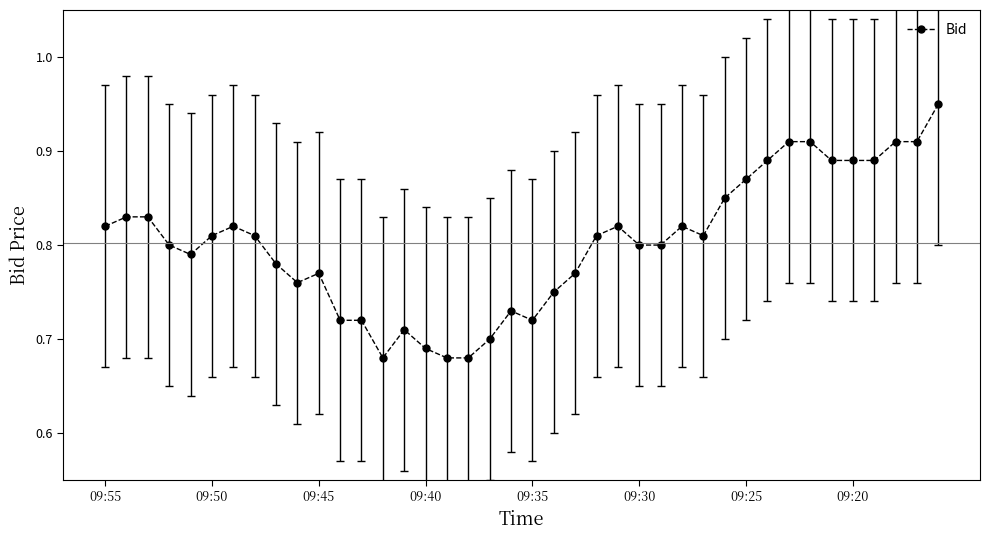

What is the difference between the maximum and minimum values?

0.3